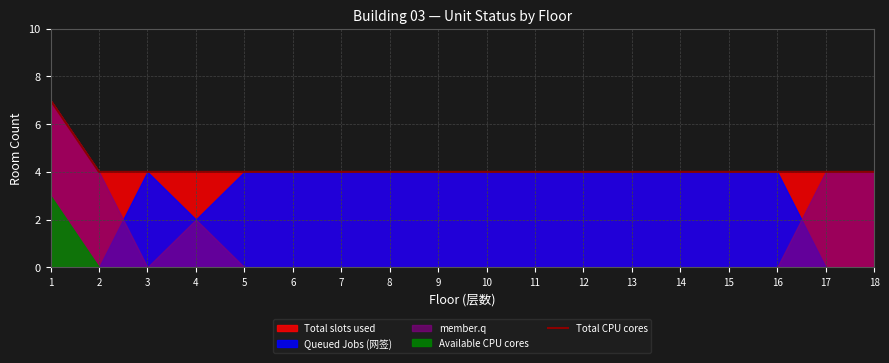

What is the difference between the maximum and minimum values?

3